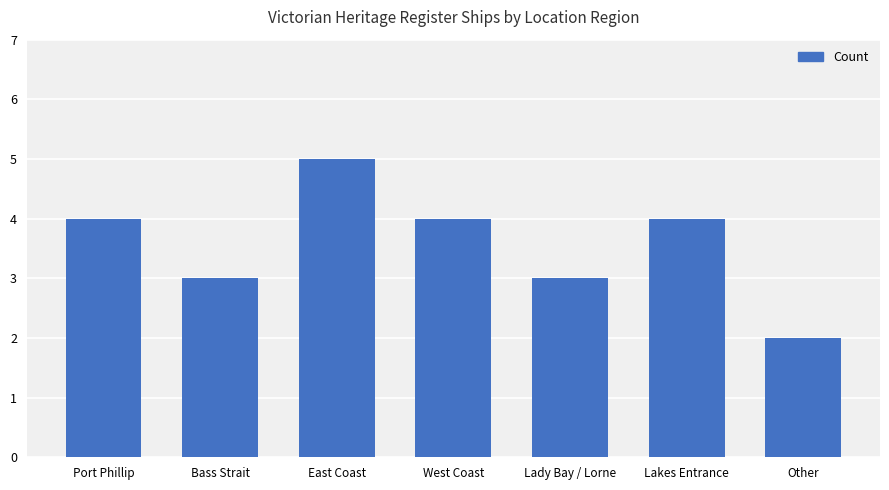

Read the value at Lady Bay / Lorne.

3